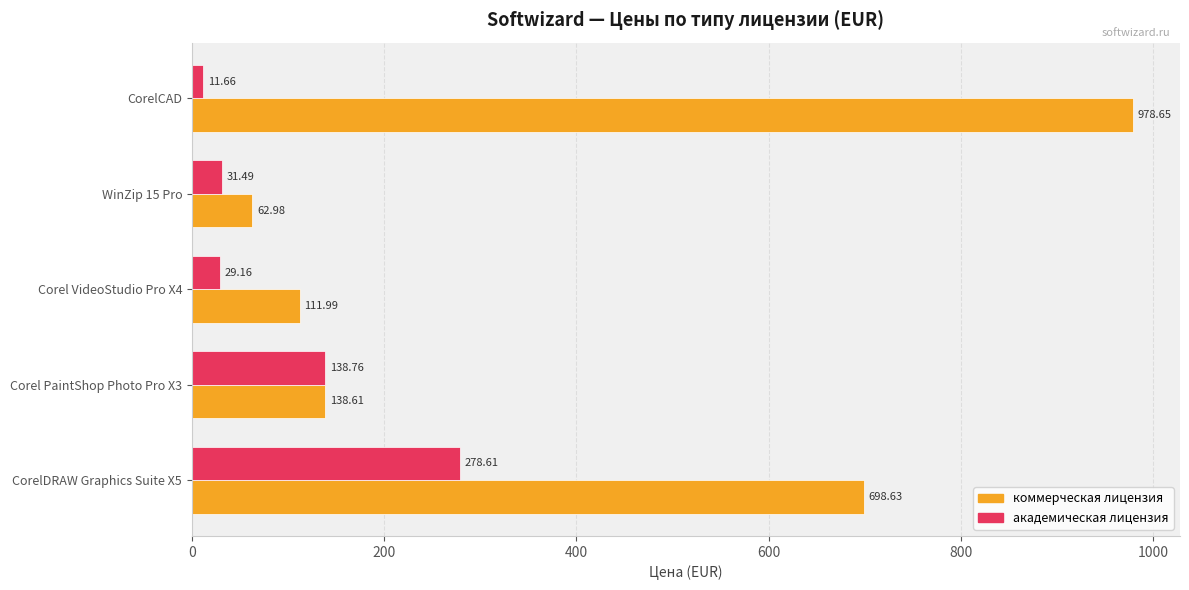

Between Corel VideoStudio Pro X4 and WinZip 15 Pro, which series saw the biggest shift?

коммерческая лицензия